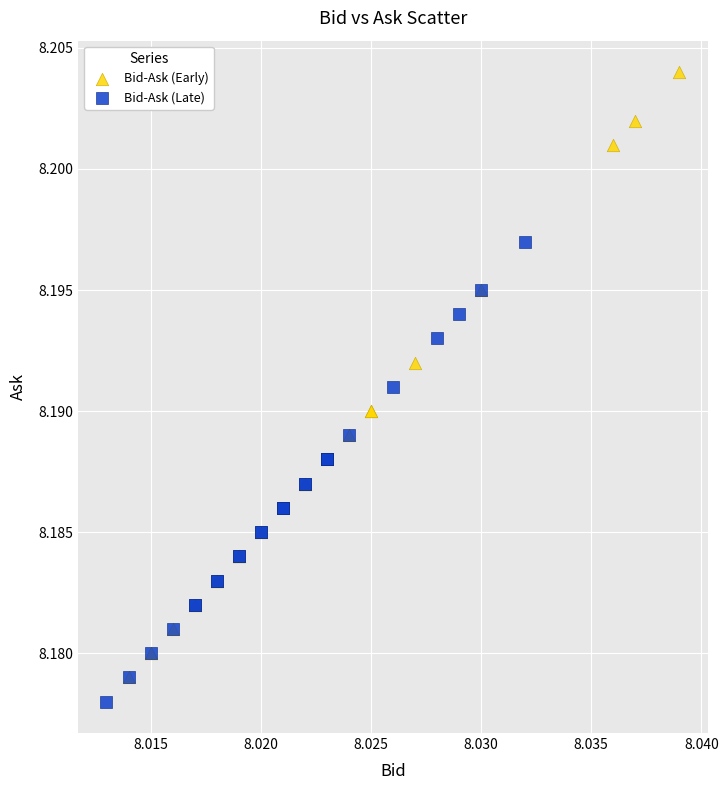

Which series has the widest spread of Y values?

Bid-Ask (Early)